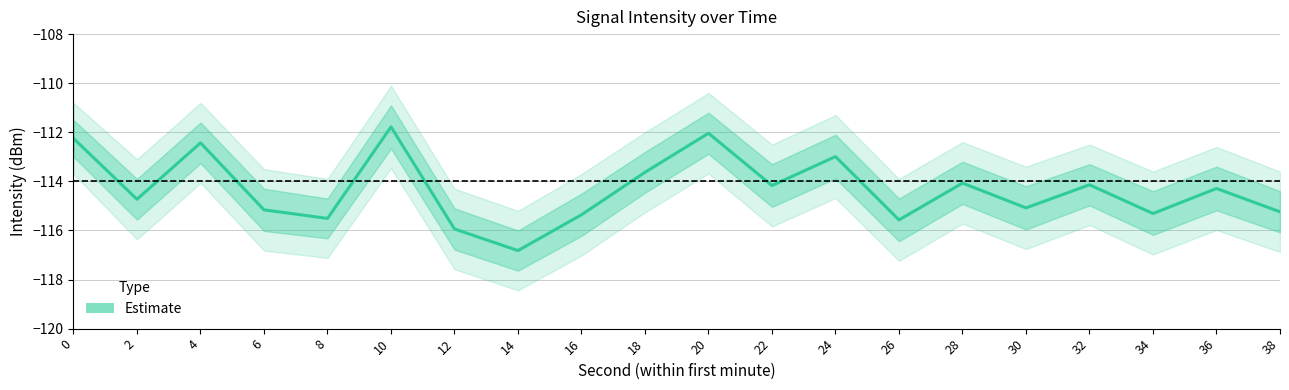

List the labels in order of value, smallest first.

14, 12, 26, 8, 16, 34, 38, 6, 30, 2, 36, 22, 32, 28, 18, 24, 4, 0, 20, 10